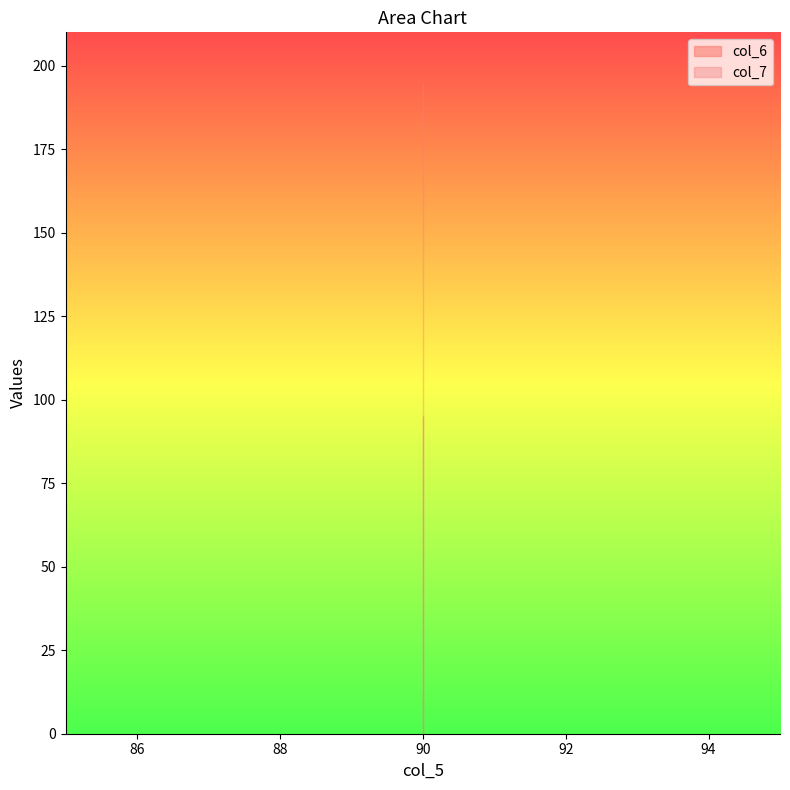

What is the difference between the highest and lowest values at 90?

100